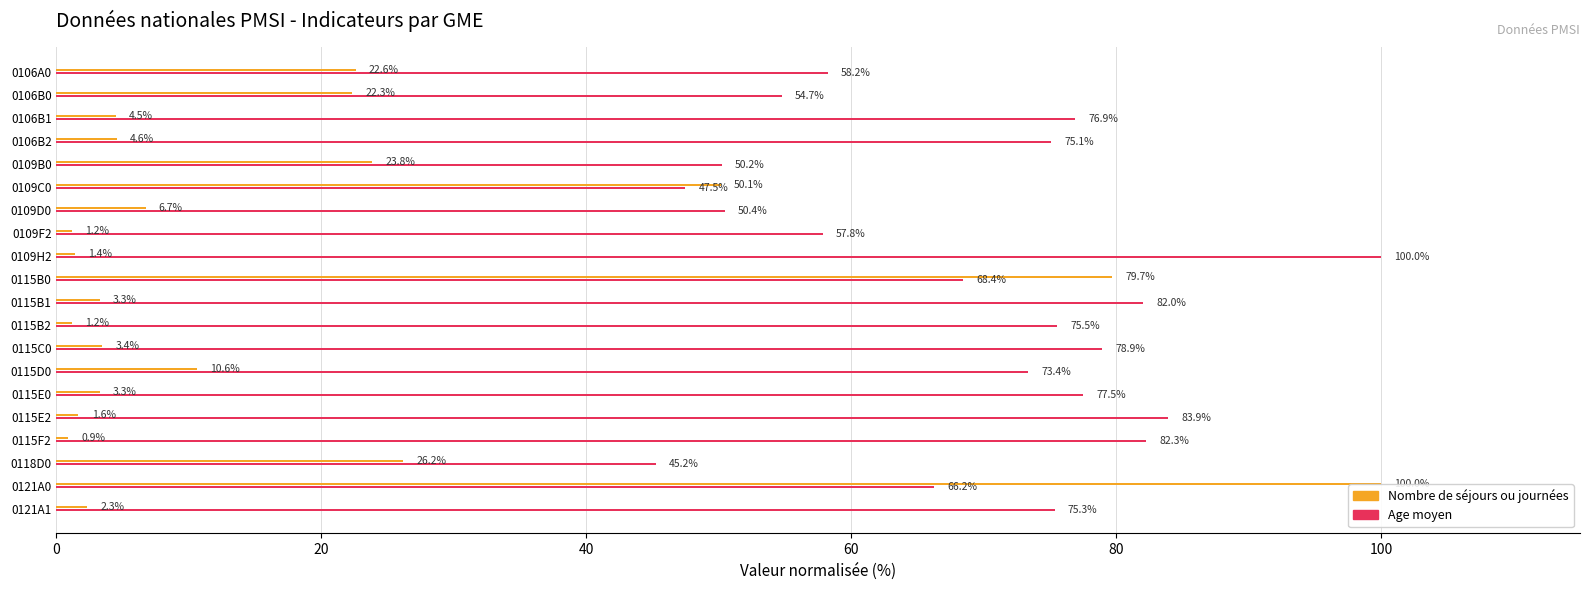

Is the value of Age moyen at 0121A1 greater than the value of Nombre de séjours ou journées at 0109C0?

Yes